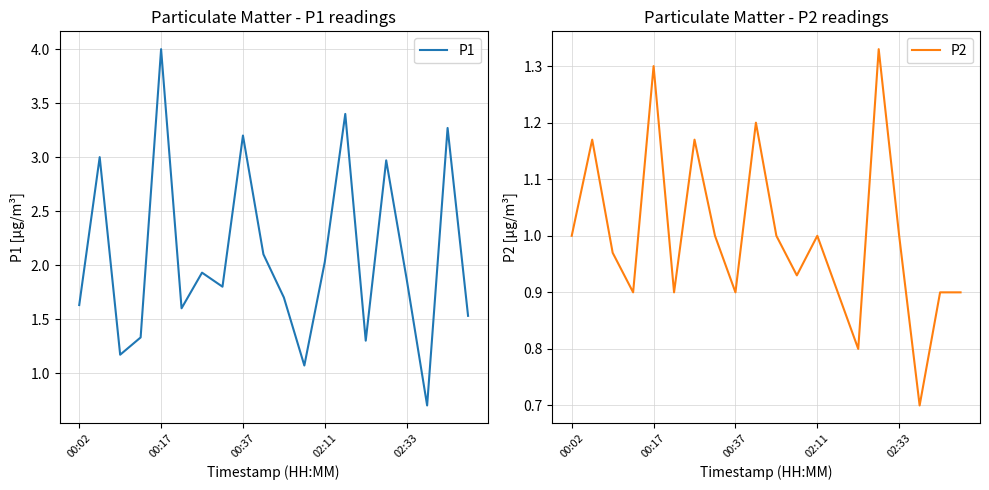

Which series has the widest spread of values?

P1